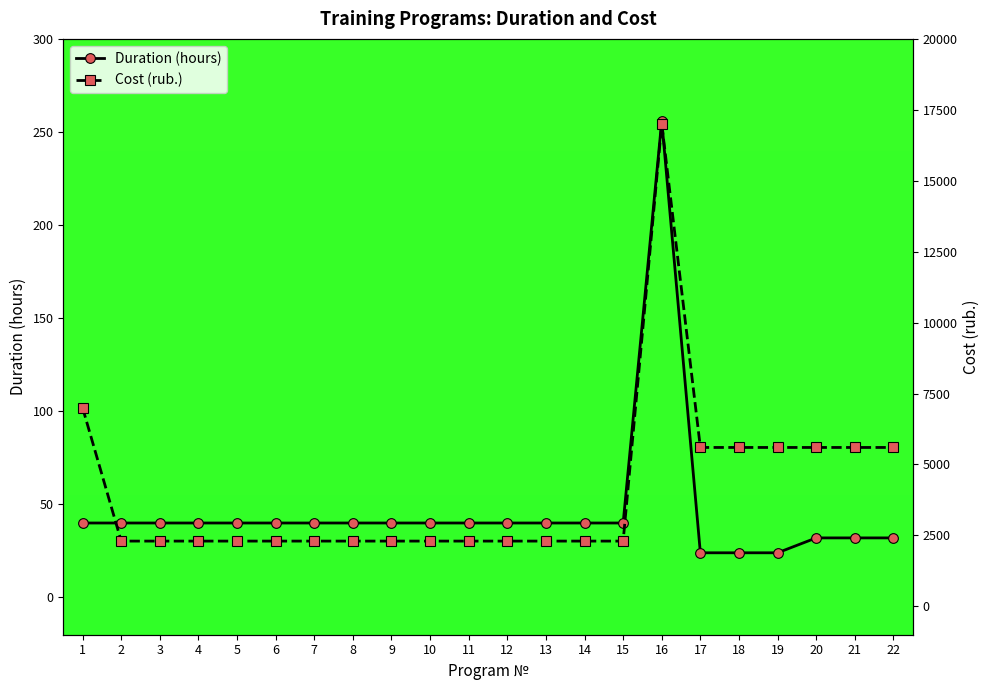

What is the total value across all series at 10?

2340